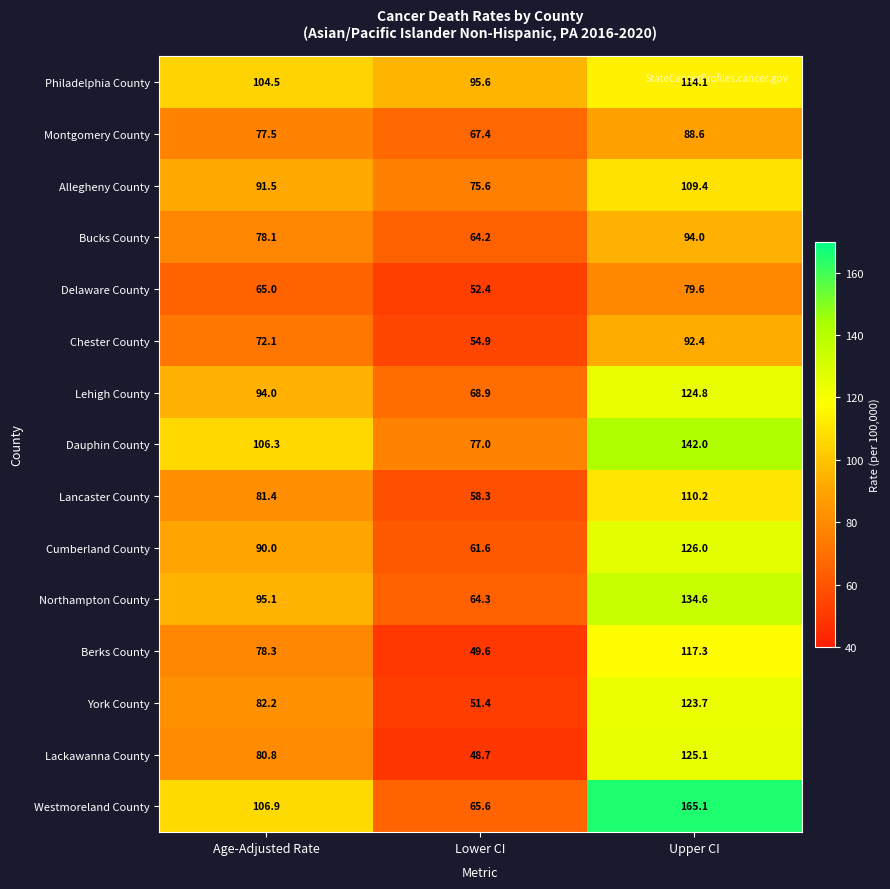

Which series has the largest range (max minus min)?

Westmoreland County